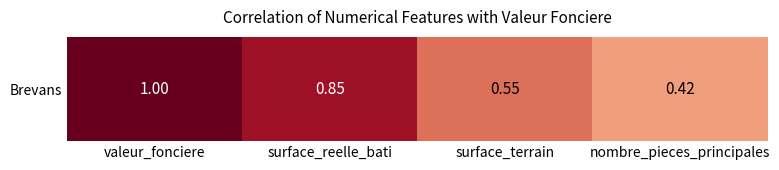

What is the change in value from surface_reelle_bati to surface_terrain?

-0.3